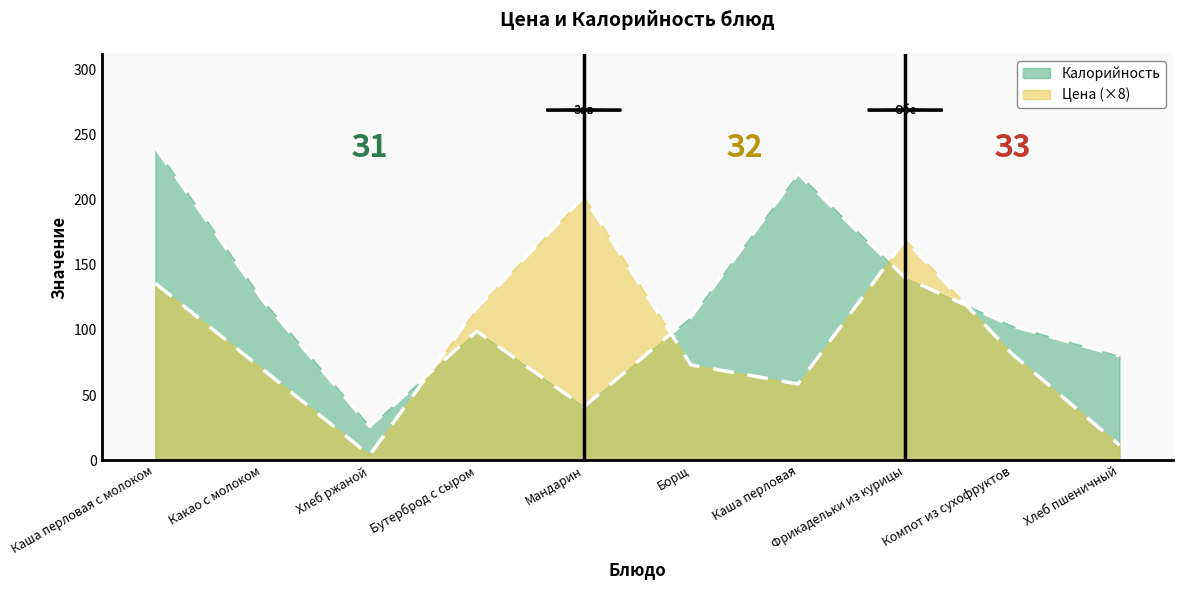

What is the difference between the Цена values at Хлеб пшеничный and Каша перловая с молоком?

124.2